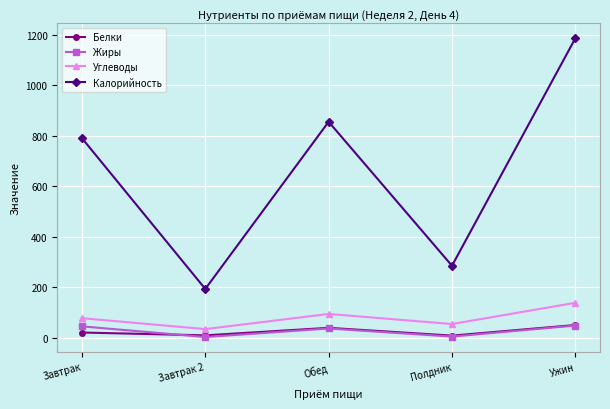

What is the highest value of the Углеводы series?

138.0